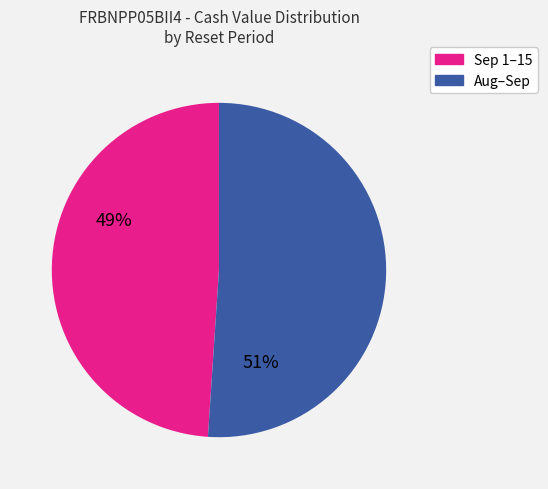

Does any single category account for the majority?

Yes